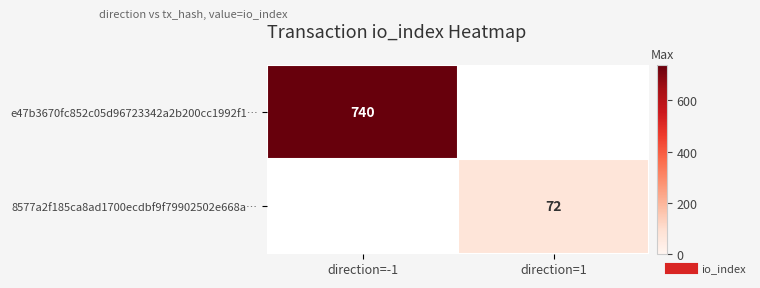

Which category has the lowest value in the 8577a2f185ca8ad1700ecdbf9f79902502e668a… series?

direction=-1